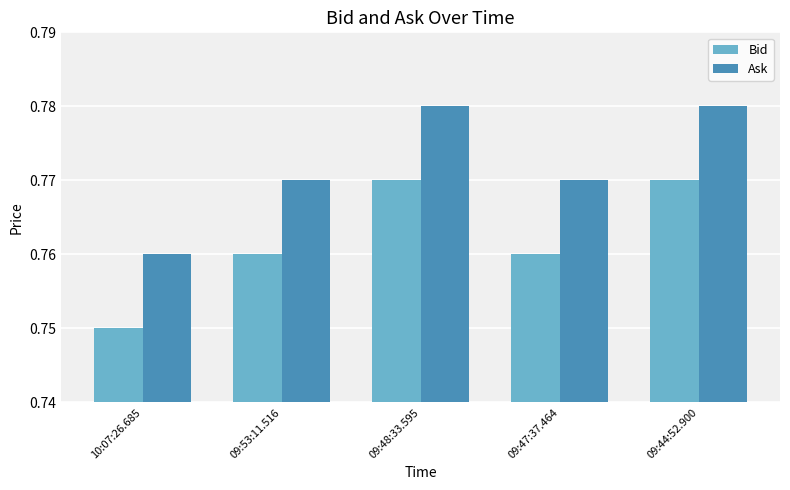

Is it true that Bid equals 1.2 at 09:47:37.464?

False